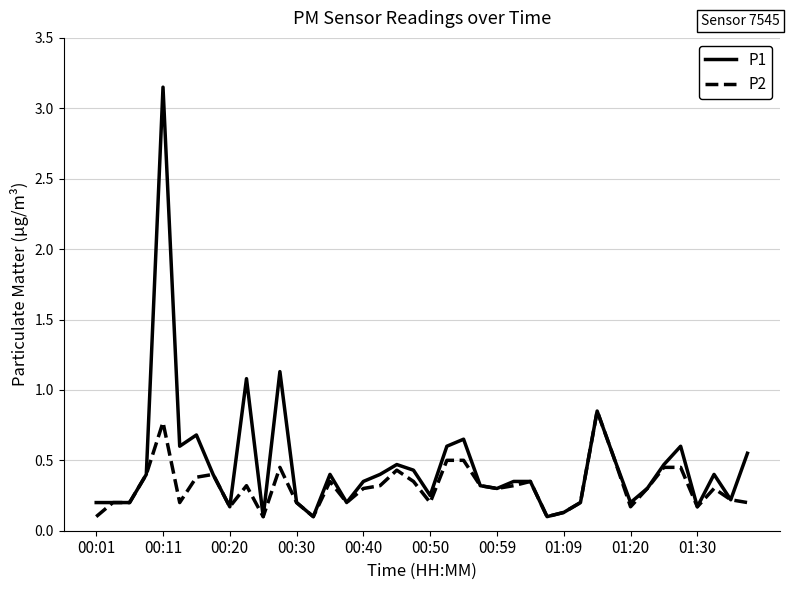

List the series in order of their peak value, lowest first.

P2, P1